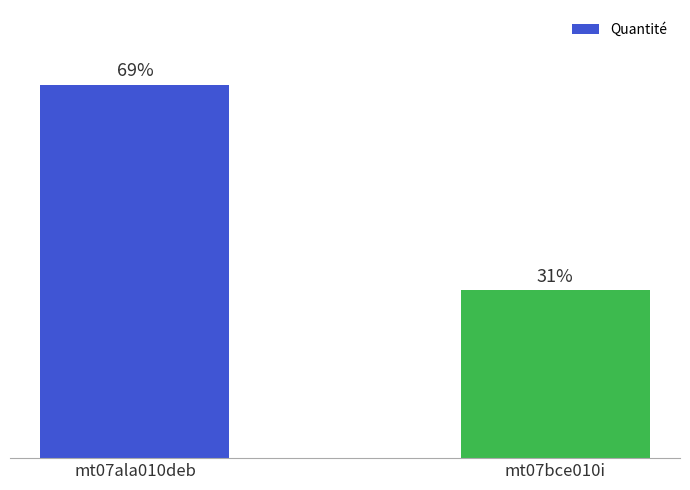

Does the chart contain any negative values?

No